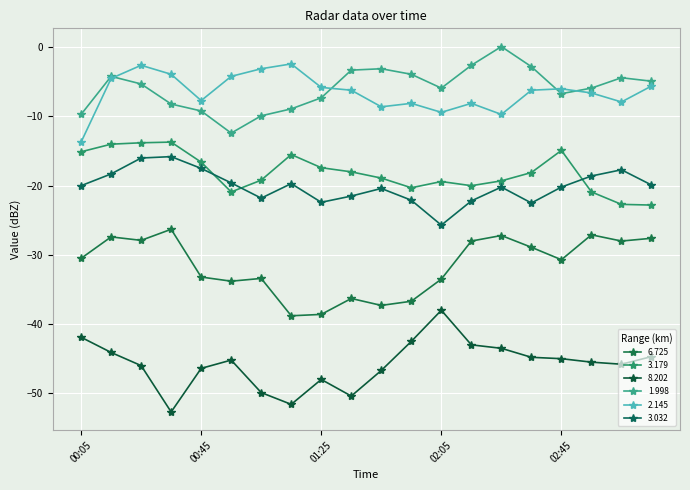

Which series has the largest total across all categories?

1.998